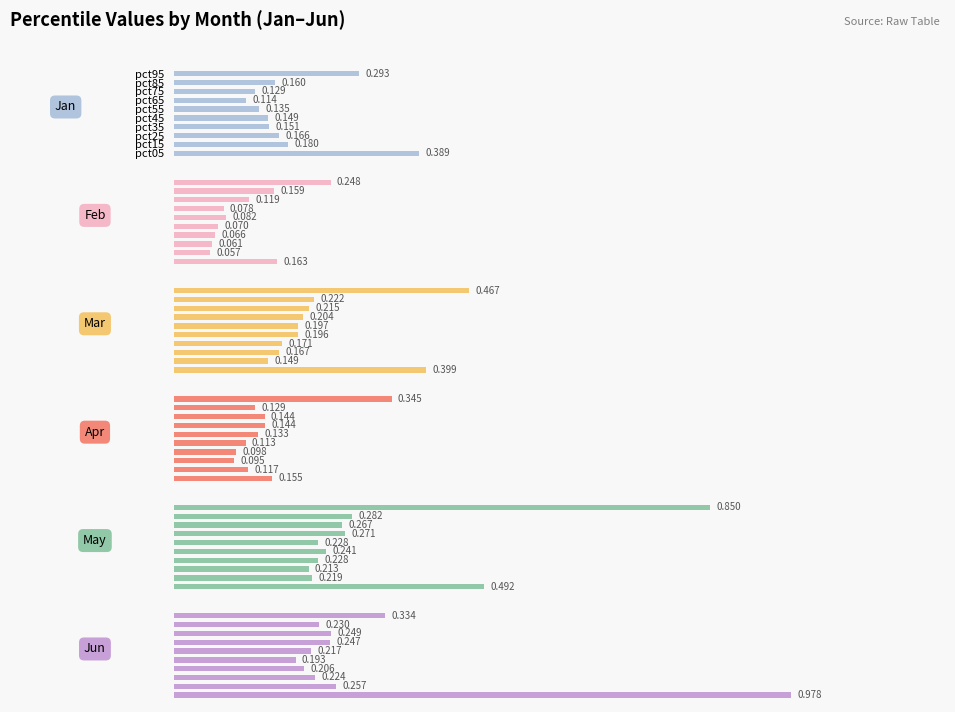

At how many categories does at least one series exceed 0?

10